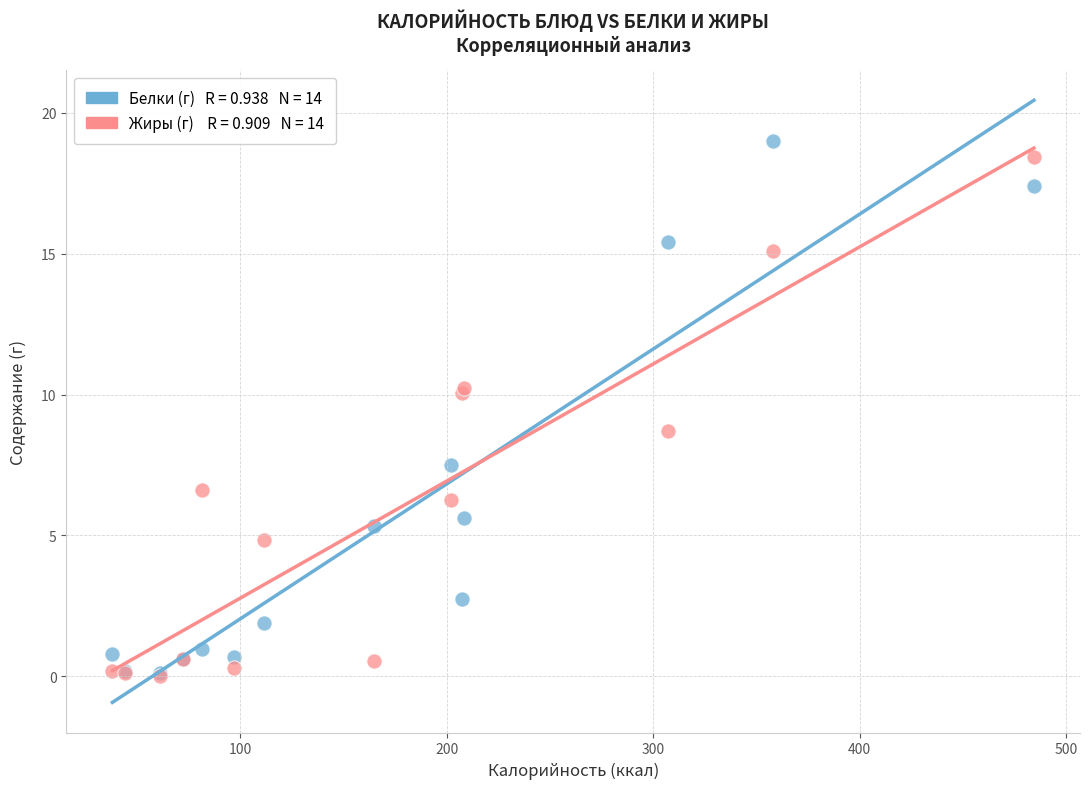

Across all series, what Y value is closest to 9?

8.7